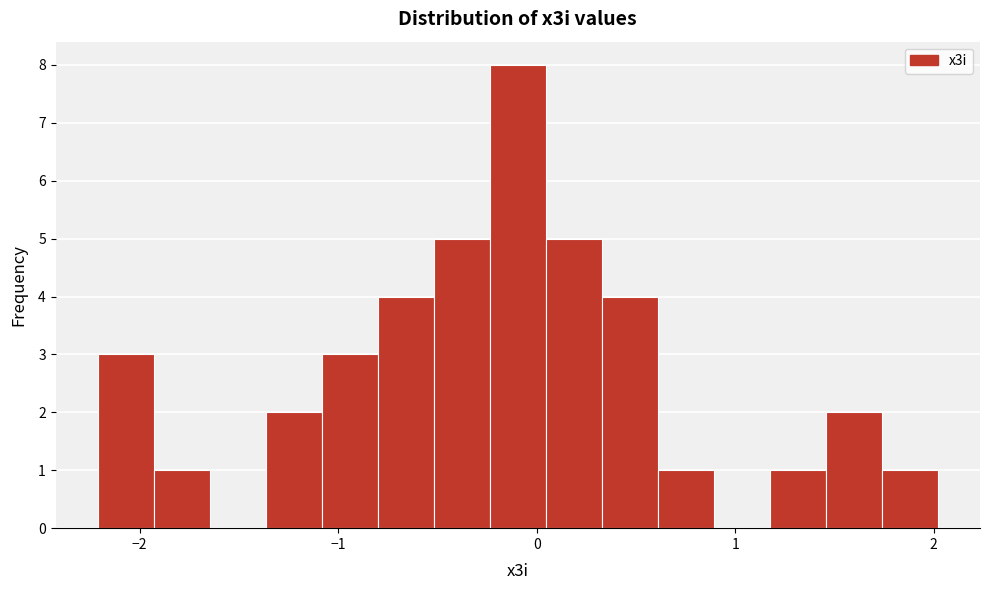

Read against the x-axis, roughly where is the centre of the tallest bar?

-0.1